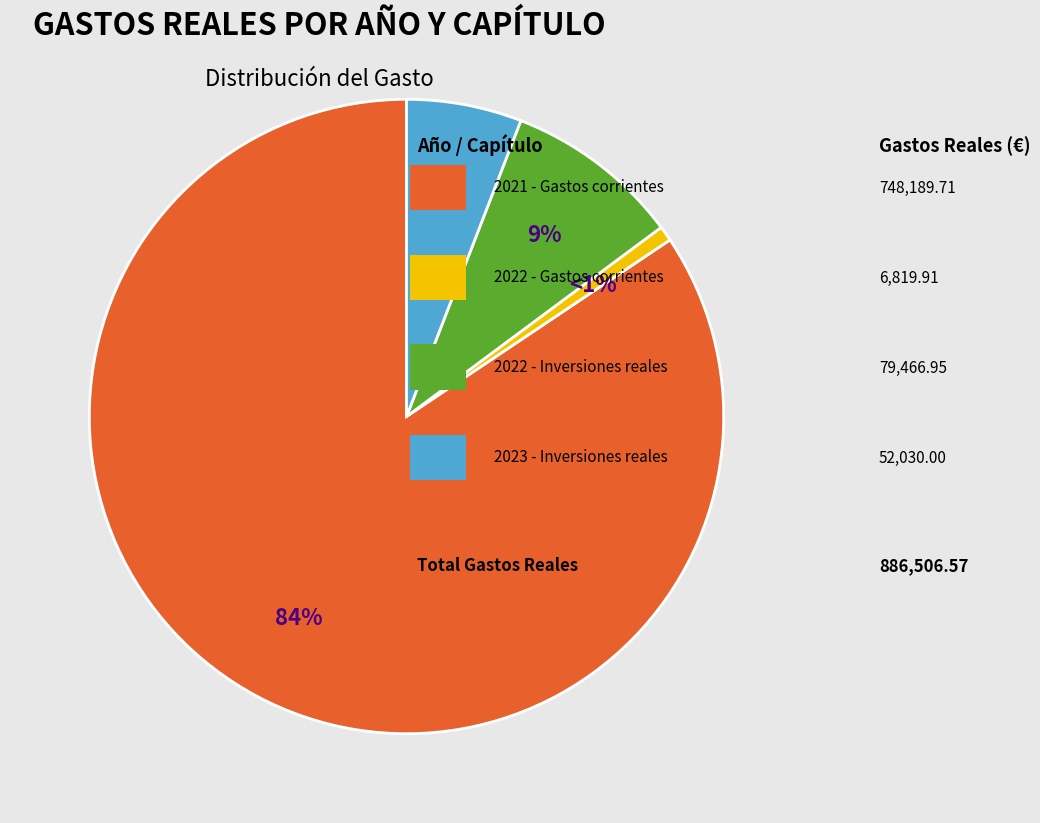

To the nearest percent, what is the average slice percentage?

25%